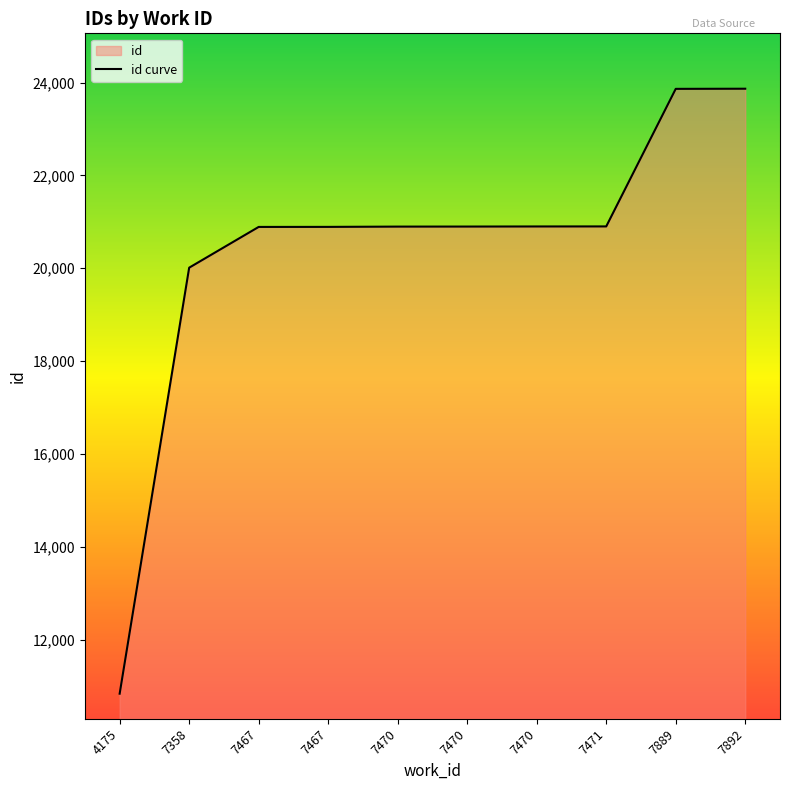

How many values exceed 20899?

4